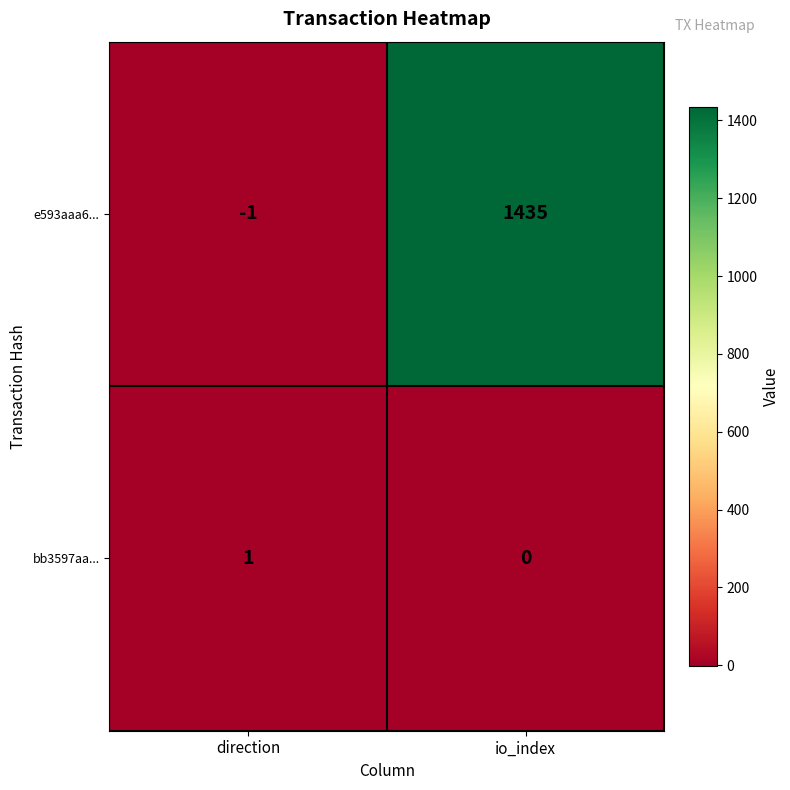

What is the total value across all series at io_index?

1435